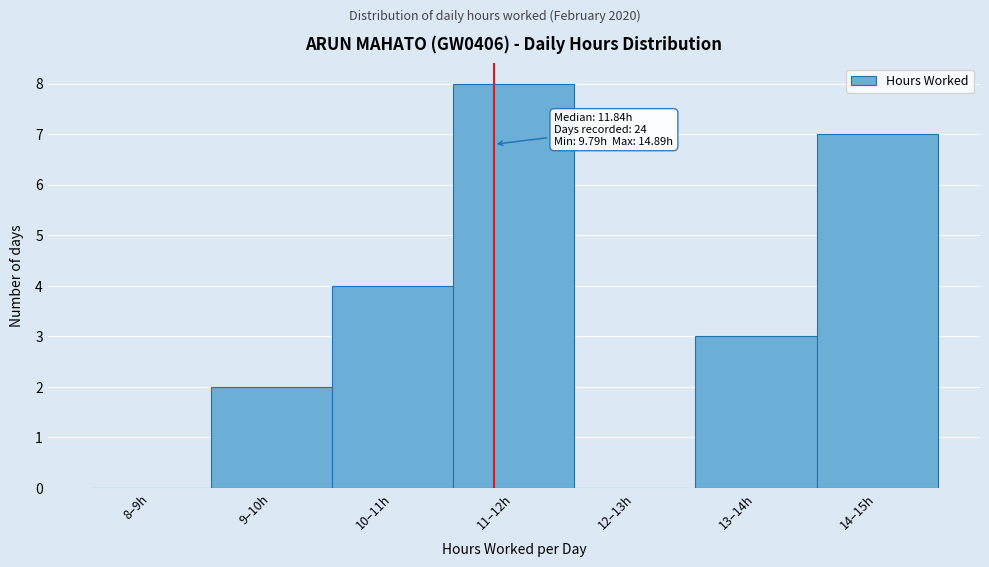

Reading right to left, what are all the values shown in this chart?

14–15h=7	13–14h=3	12–13h=0	11–12h=8	10–11h=4	9–10h=2	8–9h=0